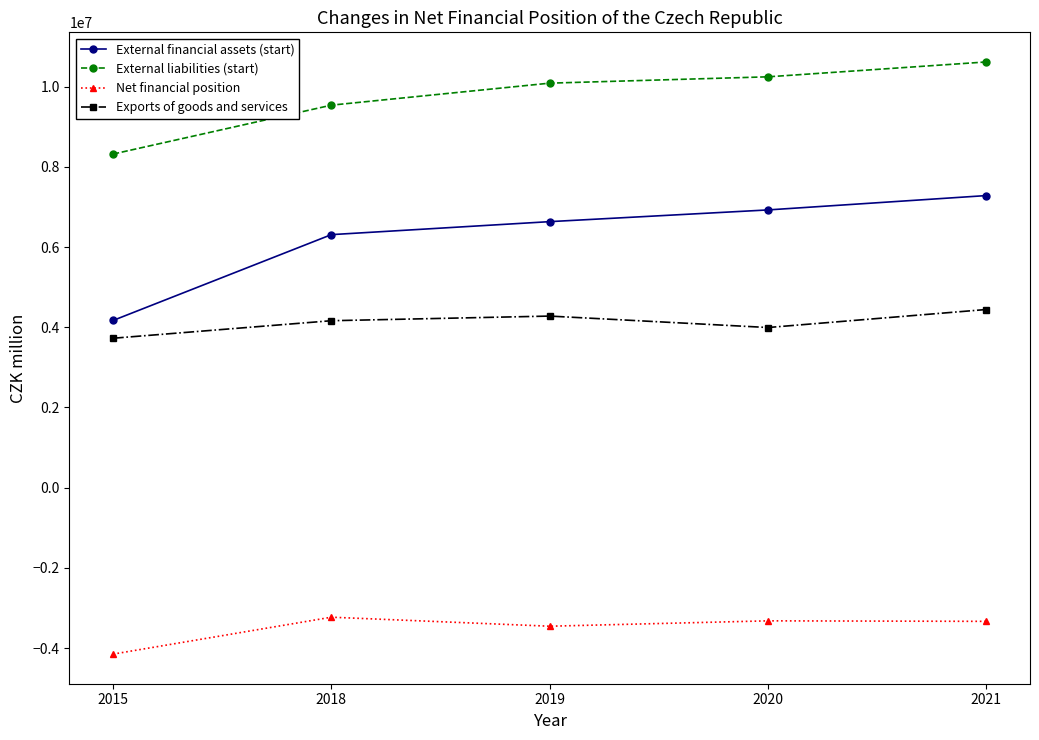

Which label corresponds to the largest value in the chart?

2021